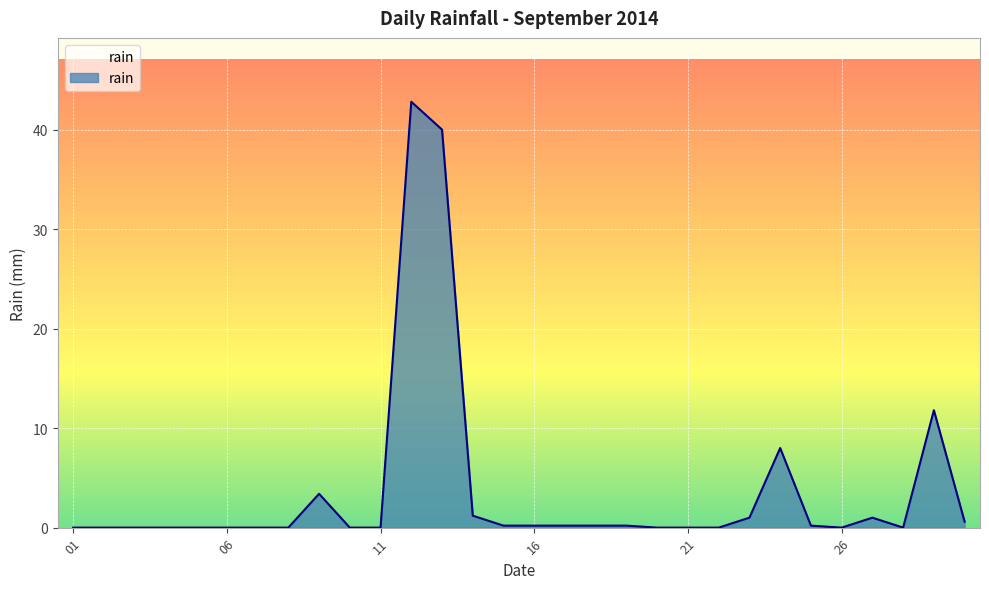

Does the chart have visible grid lines?

Yes